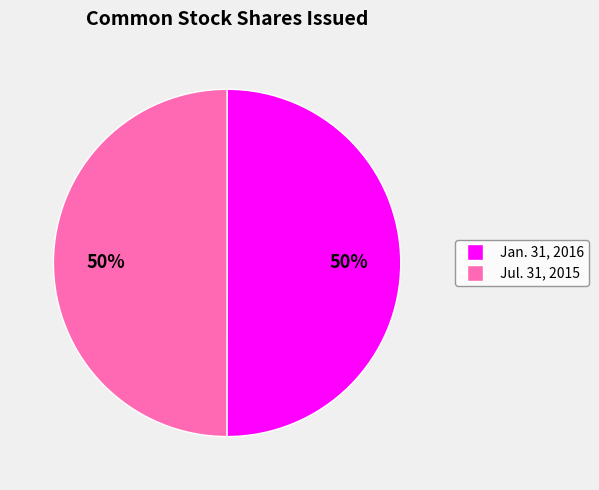

To the nearest percent, what is the average slice percentage?

50%